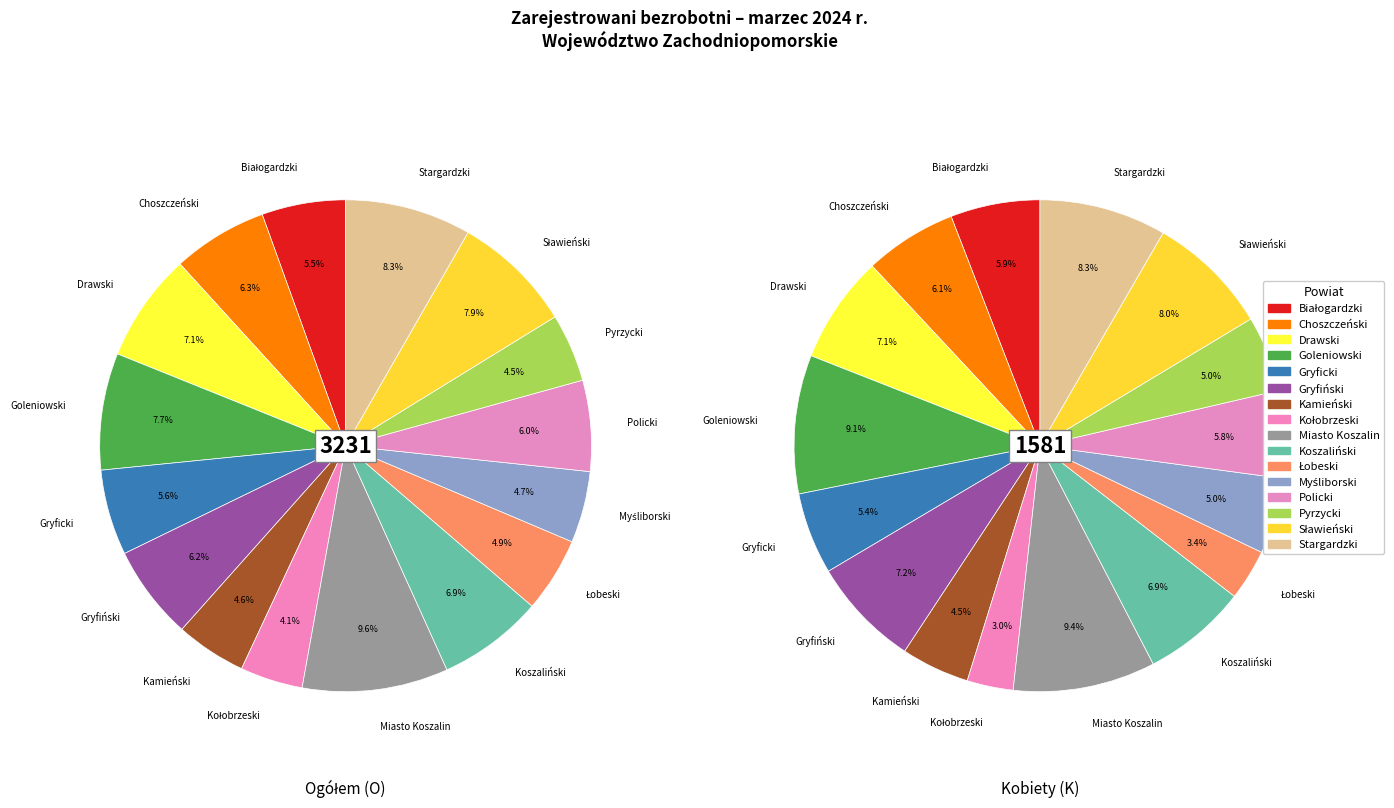

Is there a majority slice in this chart?

No